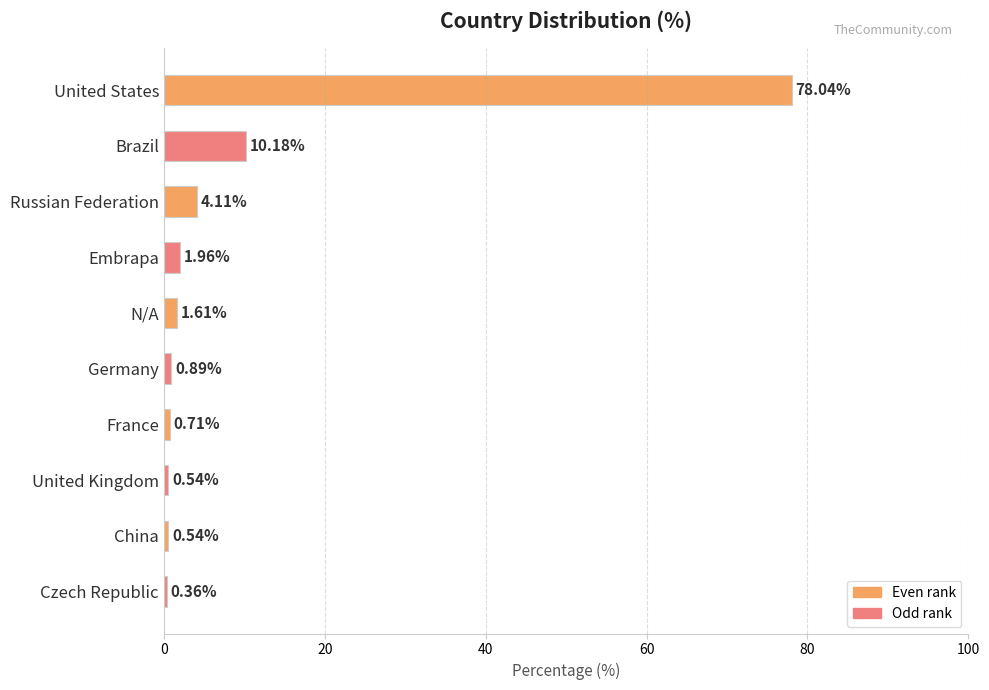

Which has a higher value, Germany or United States?

United States